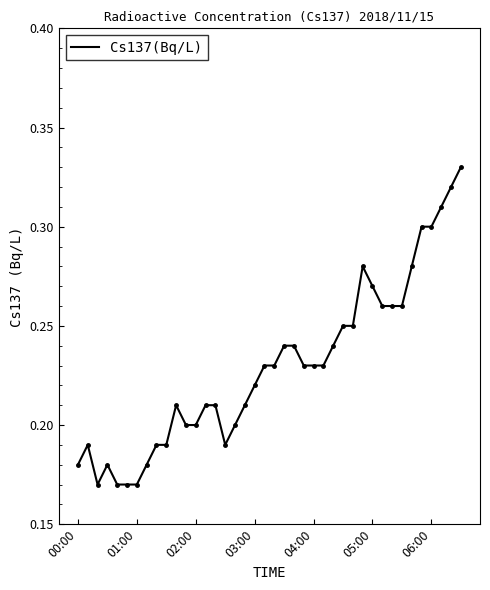

What is the value of the 19th point from the left?

0.2